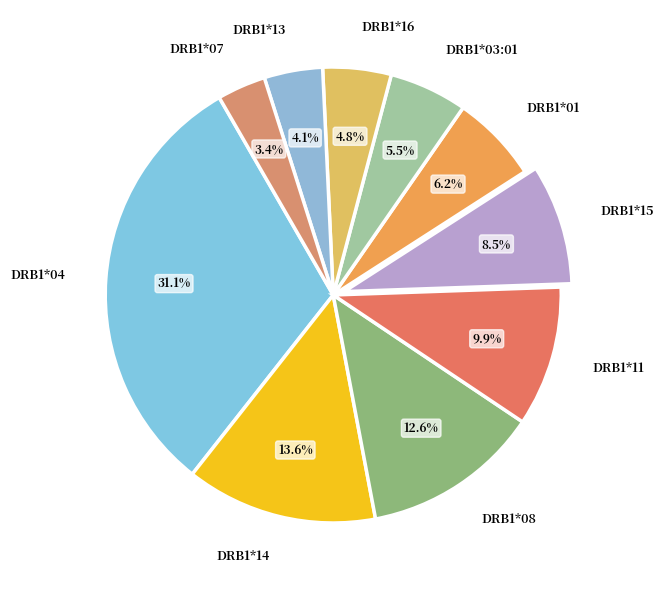

Approximately how many times larger is the value at DRB1*01 compared to DRB1*14?

0.5